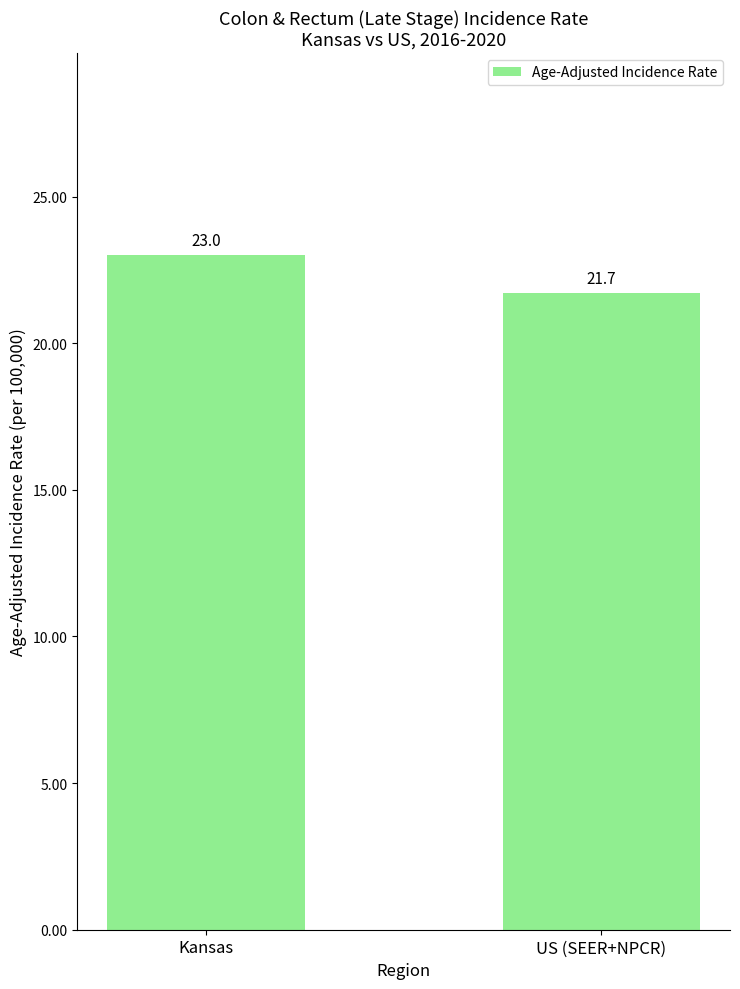

Approximately how many times larger is the value at US (SEER+NPCR) compared to Kansas?

0.9